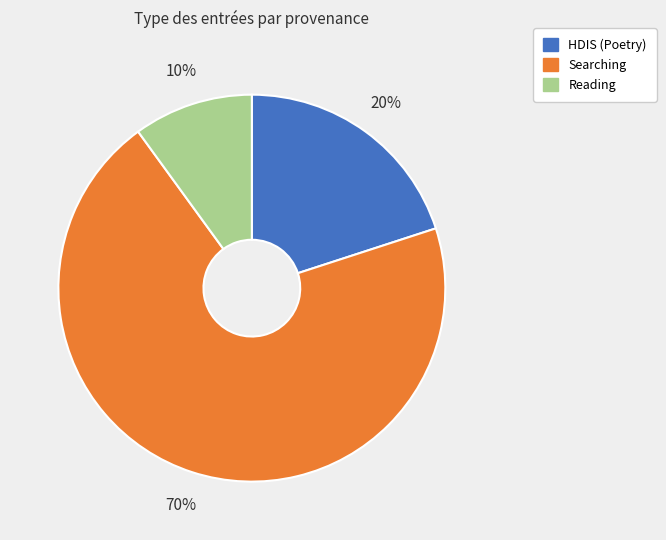

Does any single category account for the majority?

Yes